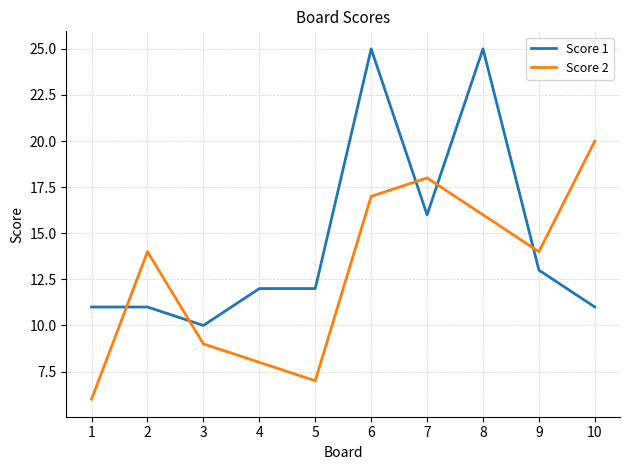

True or false: Score 2 has a value of 10 at 7.

False